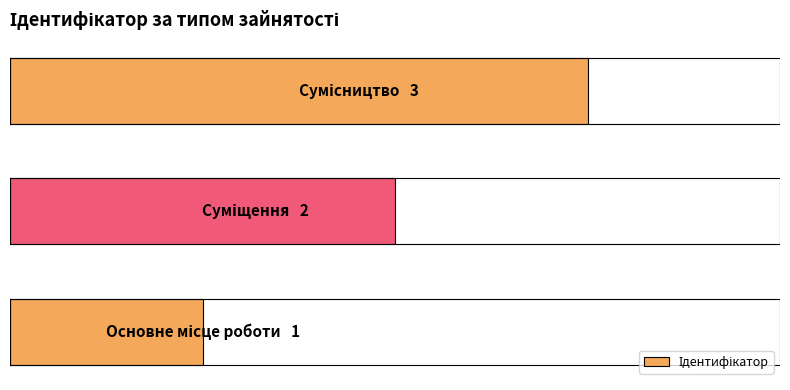

Does the chart contain any negative values?

No